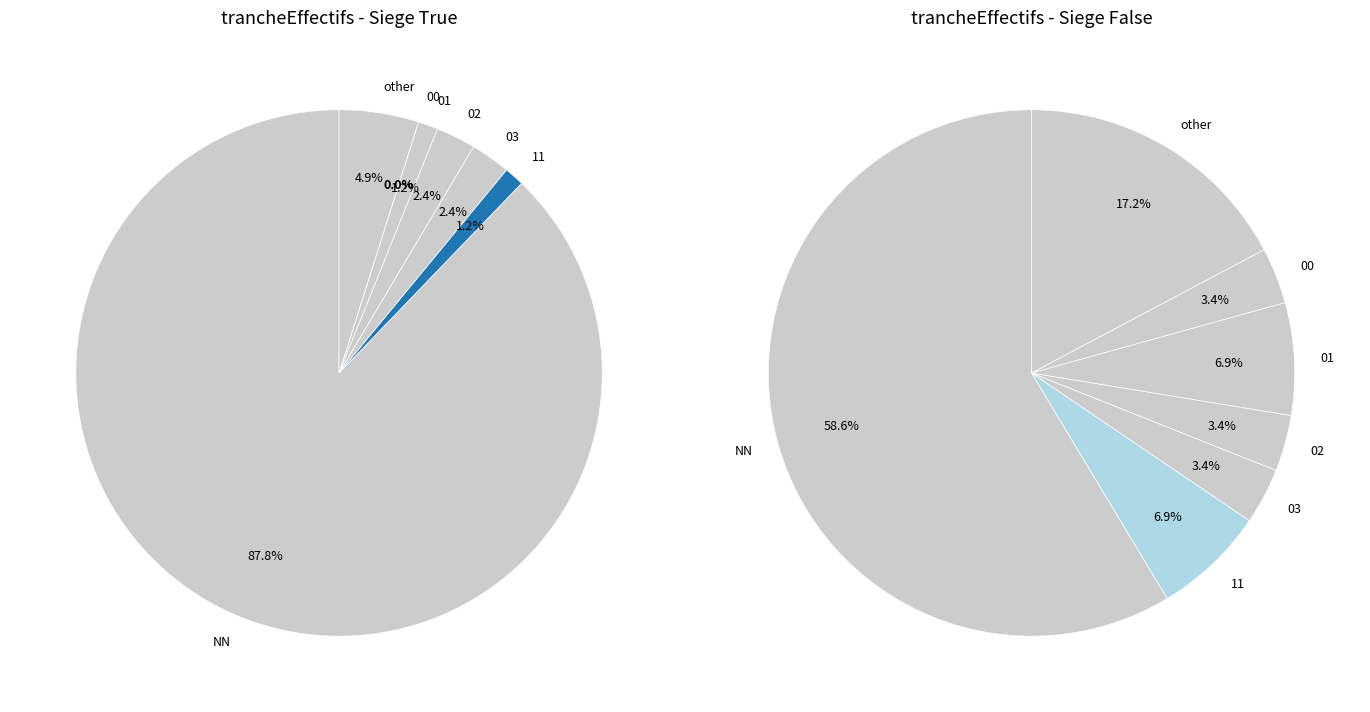

How many segments does this pie chart have?

7